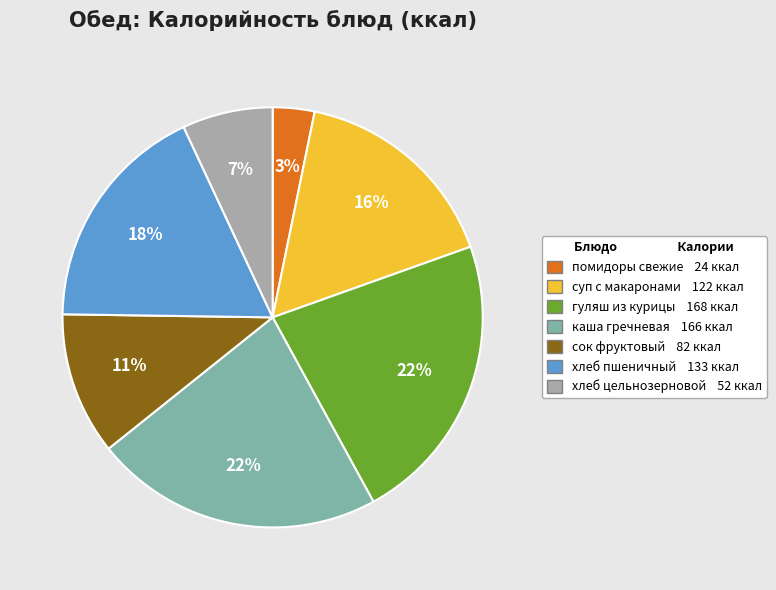

To the nearest percent, what is the average slice percentage?

14%